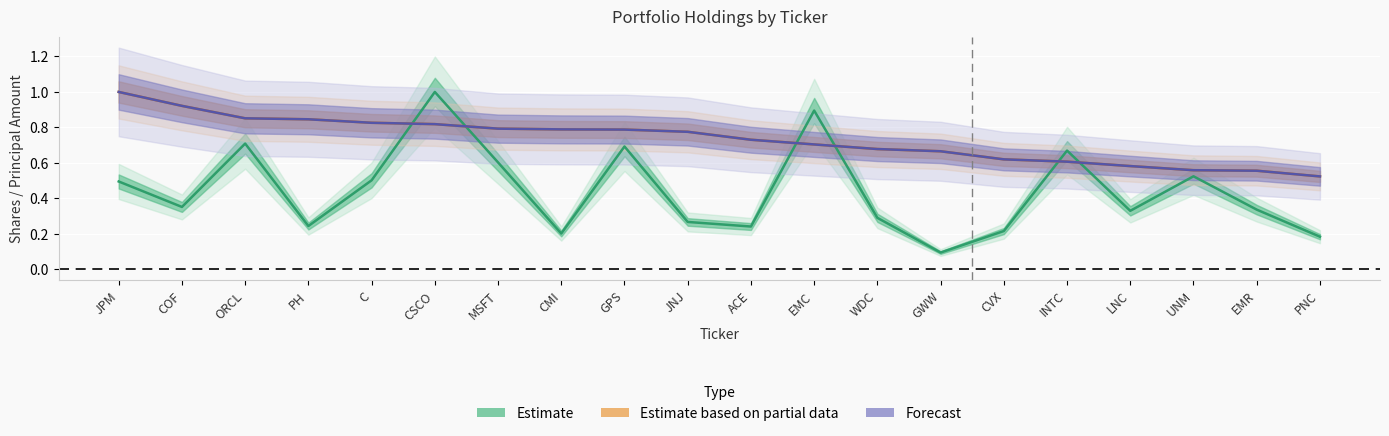

What is the value of the Estimate point at the 2nd from the left?

0.4